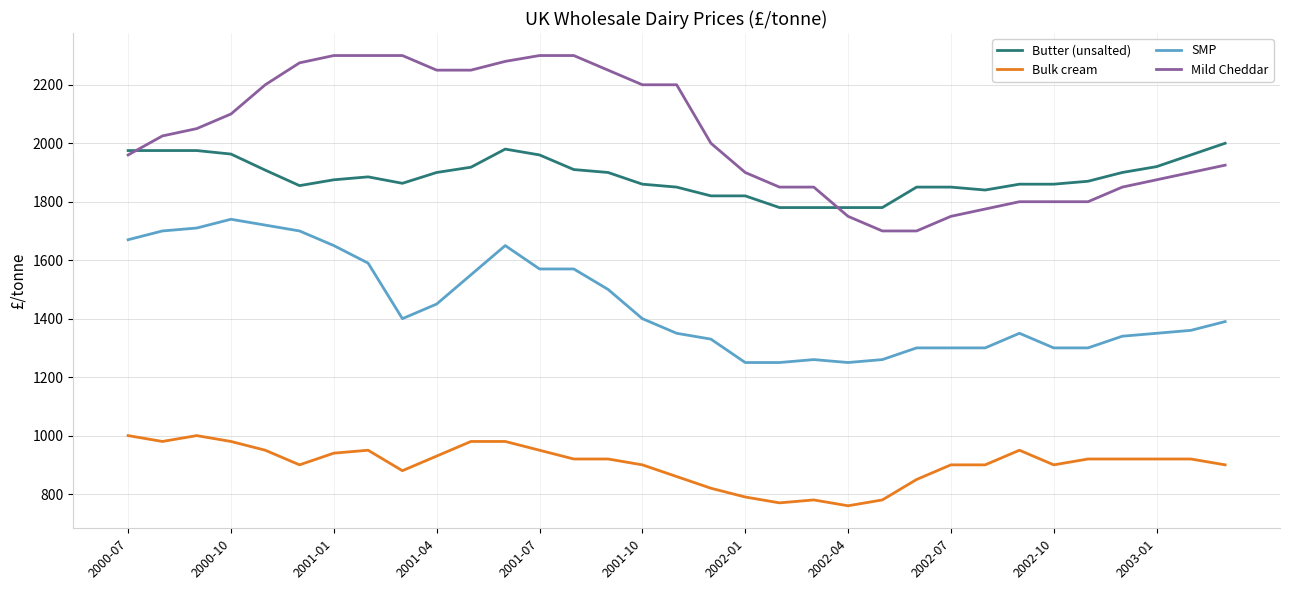

Which series has the largest total across all categories?

Mild Cheddar